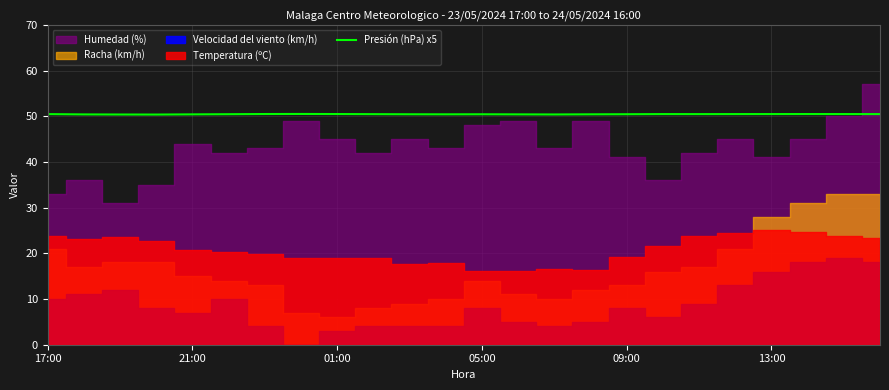

True or false: Presión (hPa) x5 has a value of 71.5 at 09:00.

False